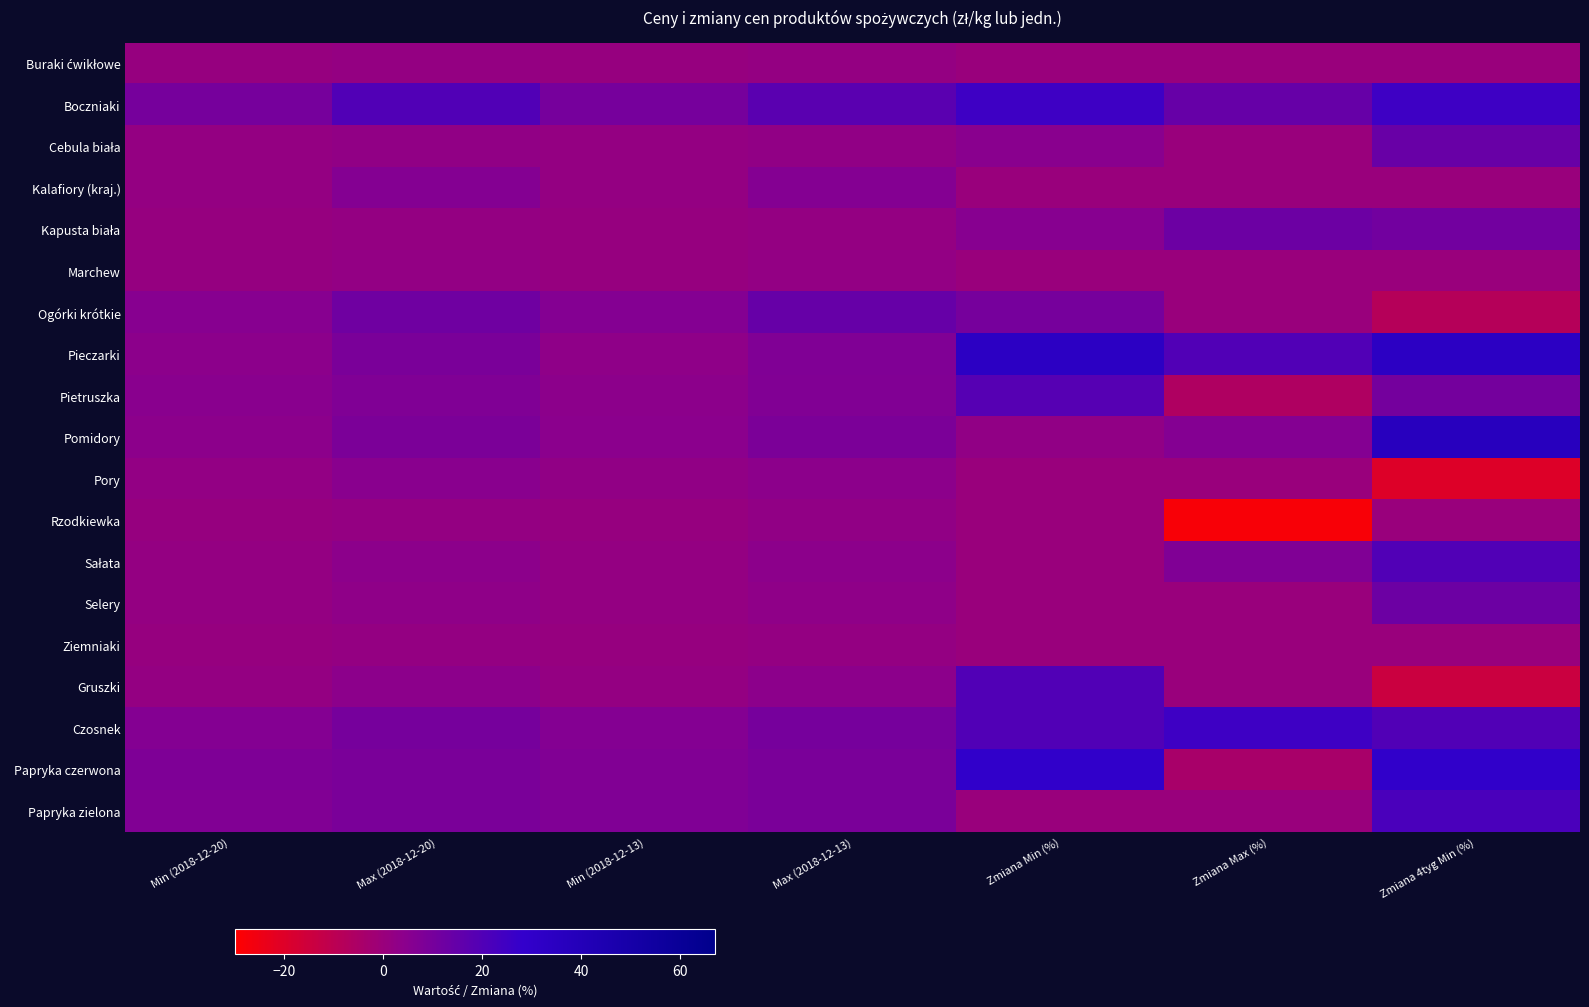

Which series has the largest range (max minus min)?

Gruszki